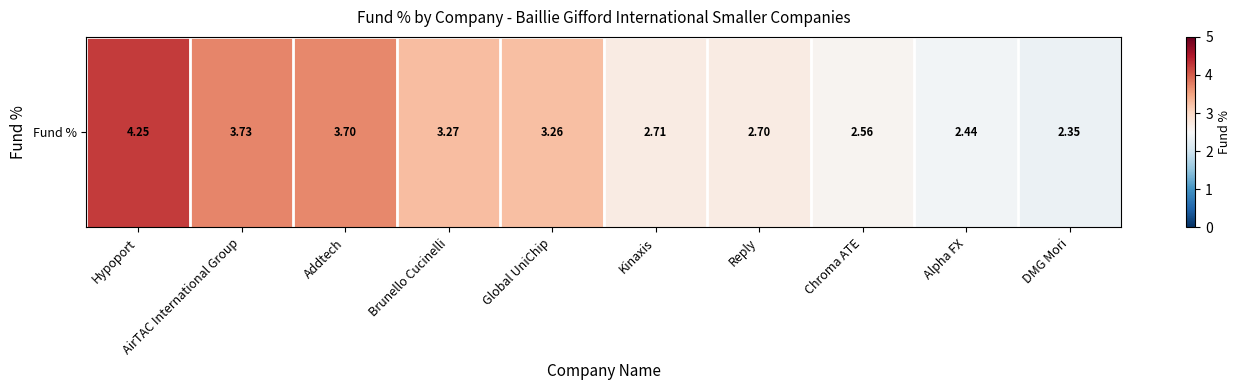

Read the value at Global UniChip.

3.3